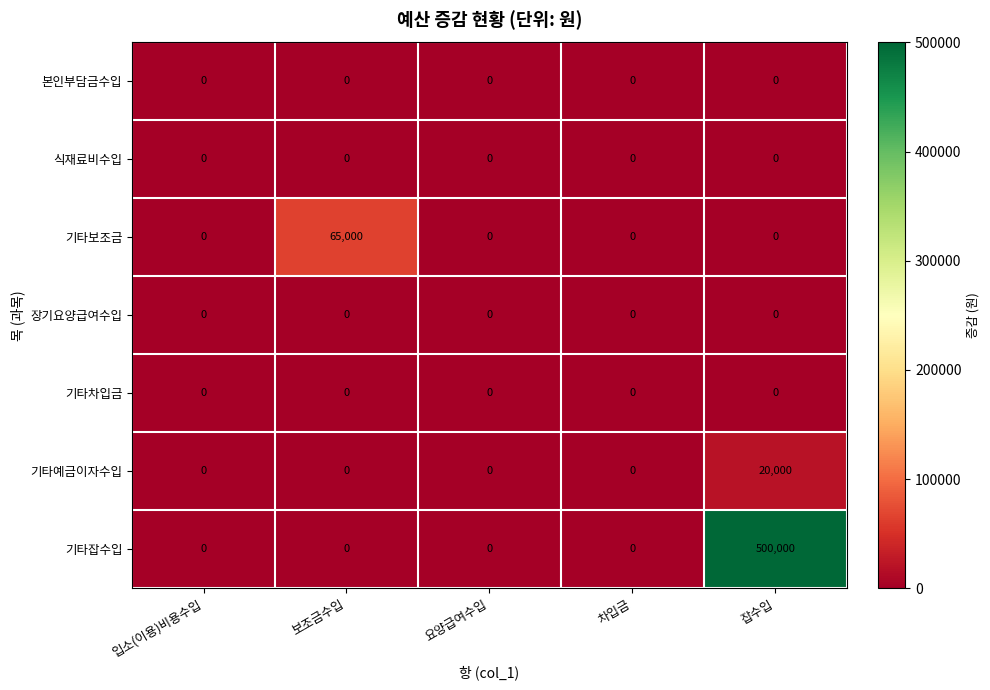

Which series has the largest total across all categories?

기타잡수입